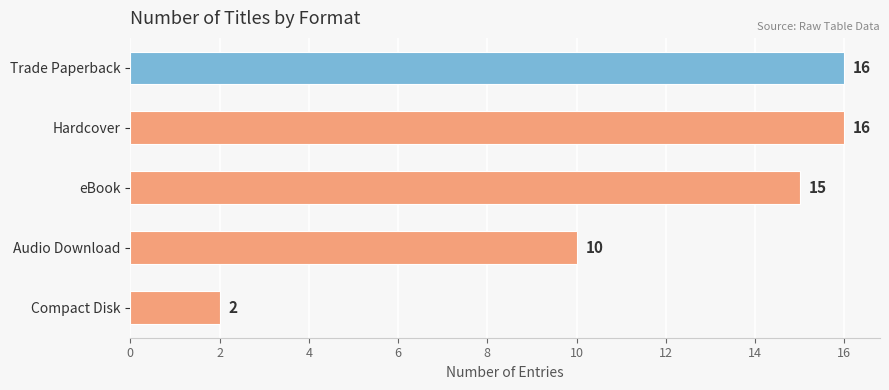

The value at Hardcover is 16. True or false?

True